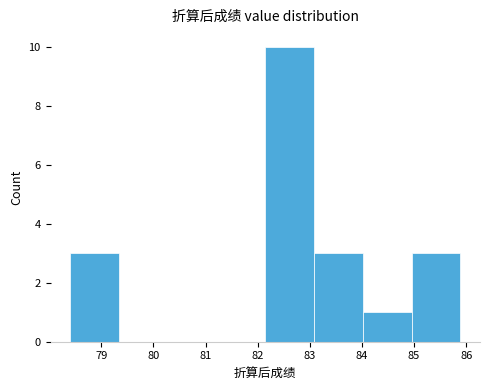

How tall is the bar that spans 83.1 to 84.0 on the x-axis? Neither the bar edges nor the heights are printed on the chart, so give them approximately, as read against the axes.

3